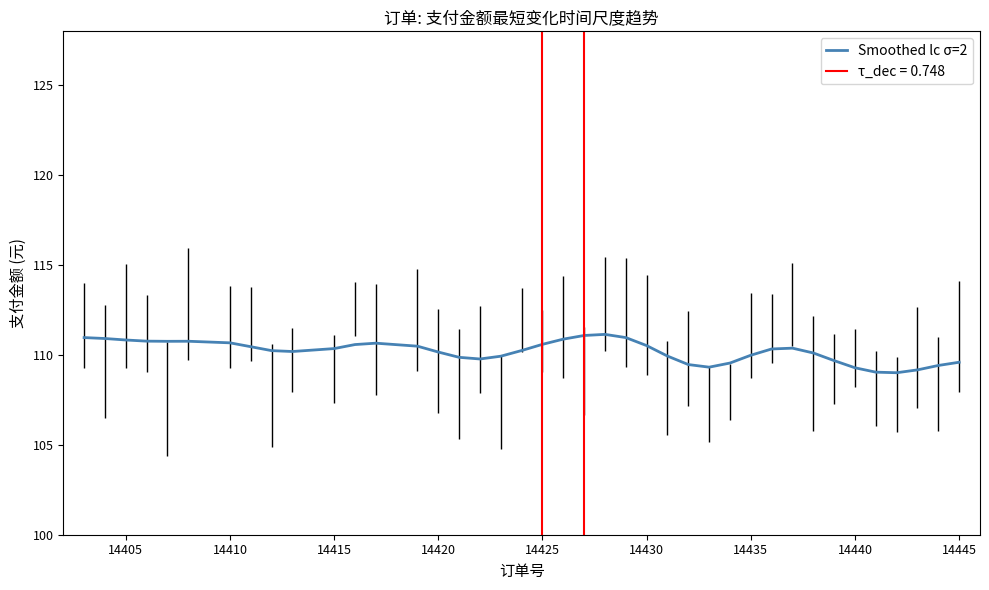

The value of Smoothed lc σ=2 at 14430 is 161.7. True or false?

False